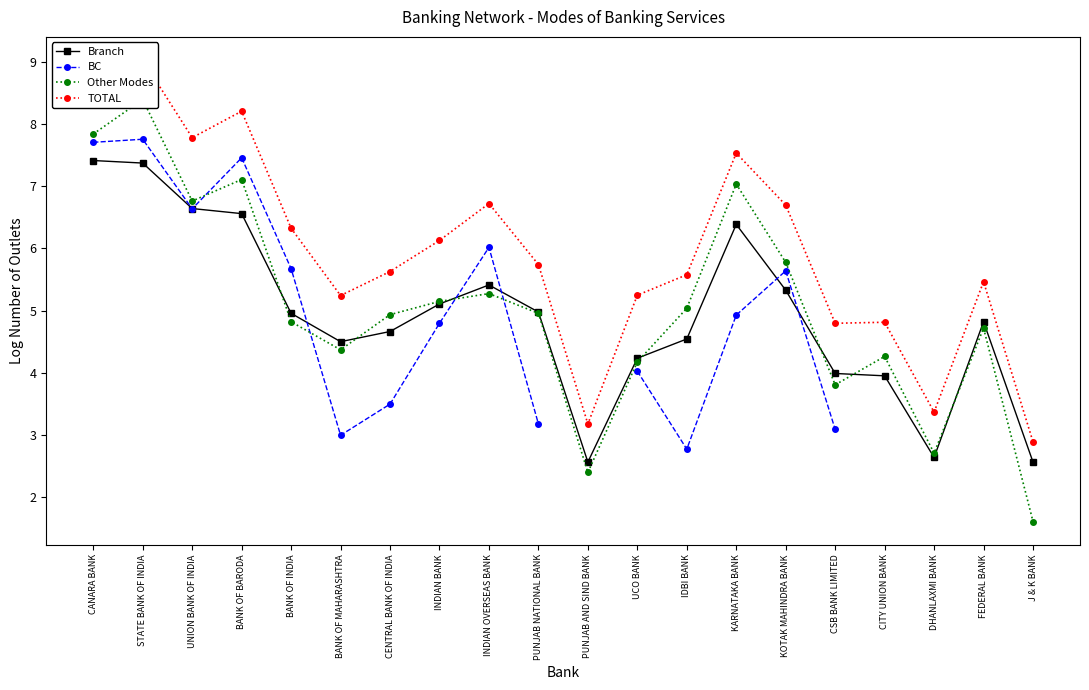

The Other Modes series shows 3.2 at FEDERAL BANK. True or false?

False